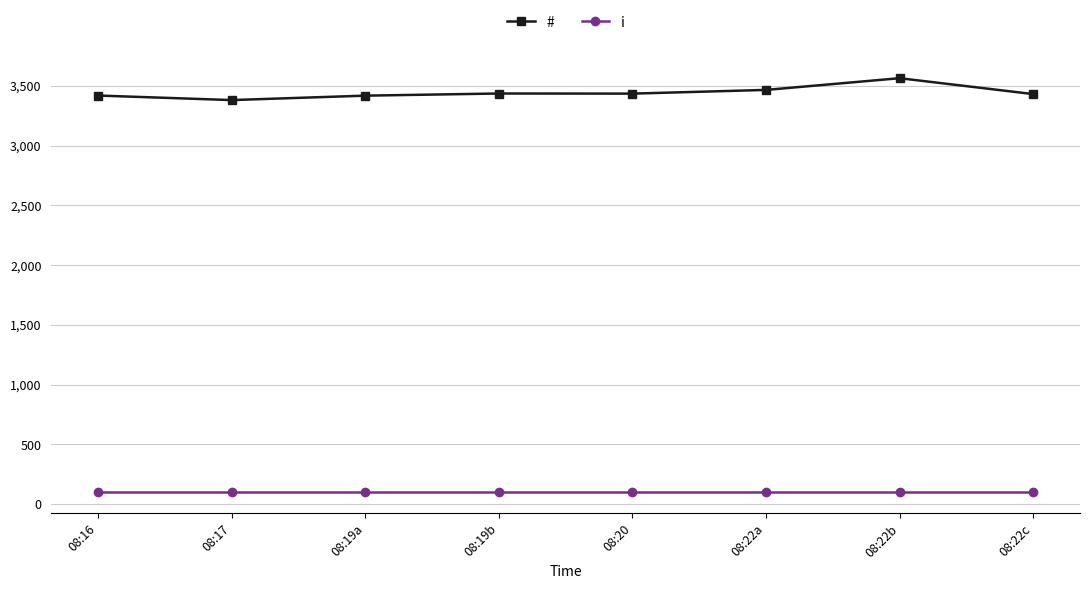

Which label corresponds to the largest value in the chart?

08:22b